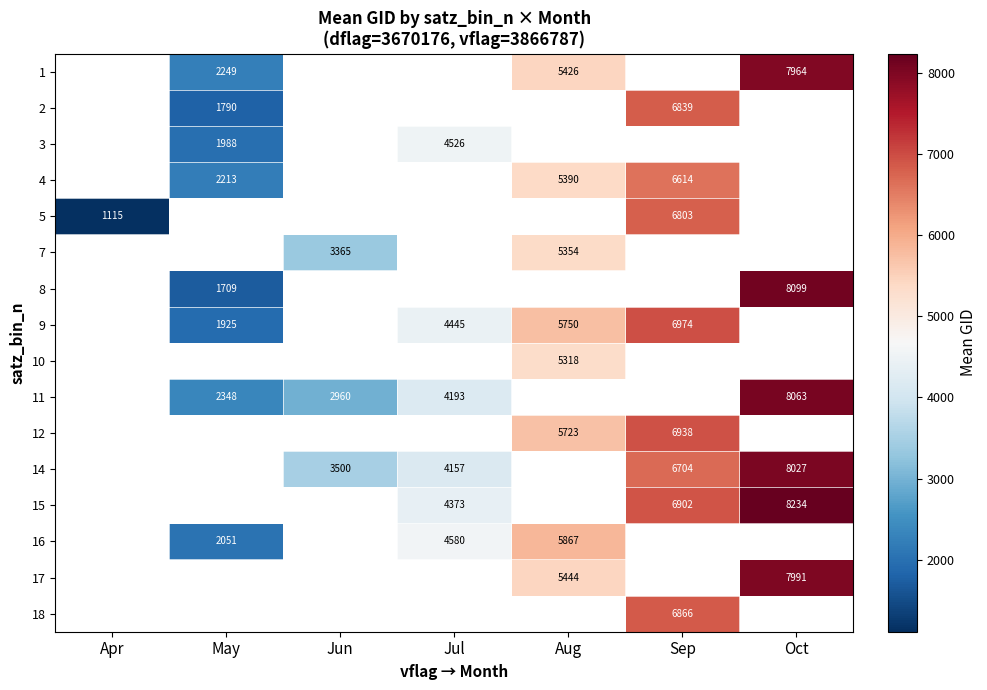

How many values in the 15 series exceed 4373?

2